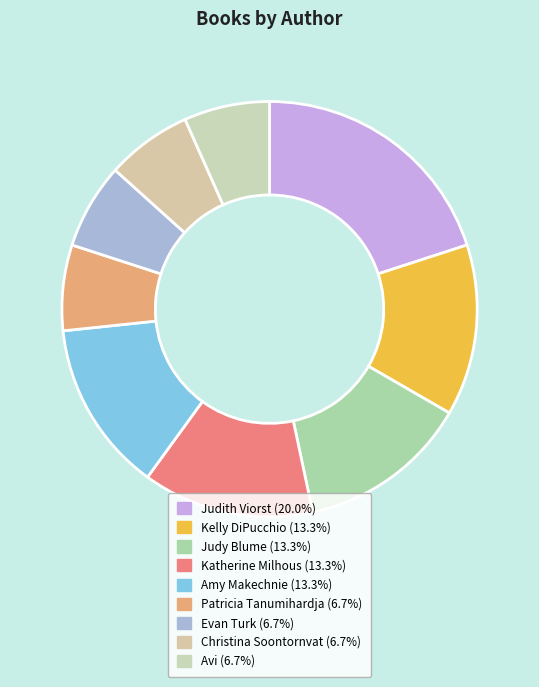

How many slices are in this pie chart?

9